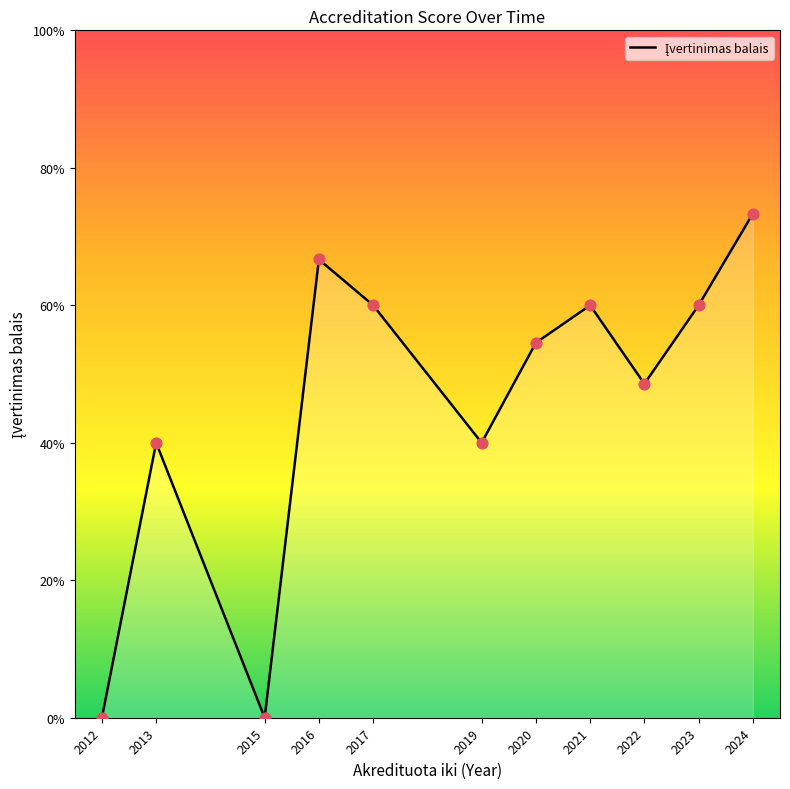

Is this an area chart (filled region under the line)?

Yes